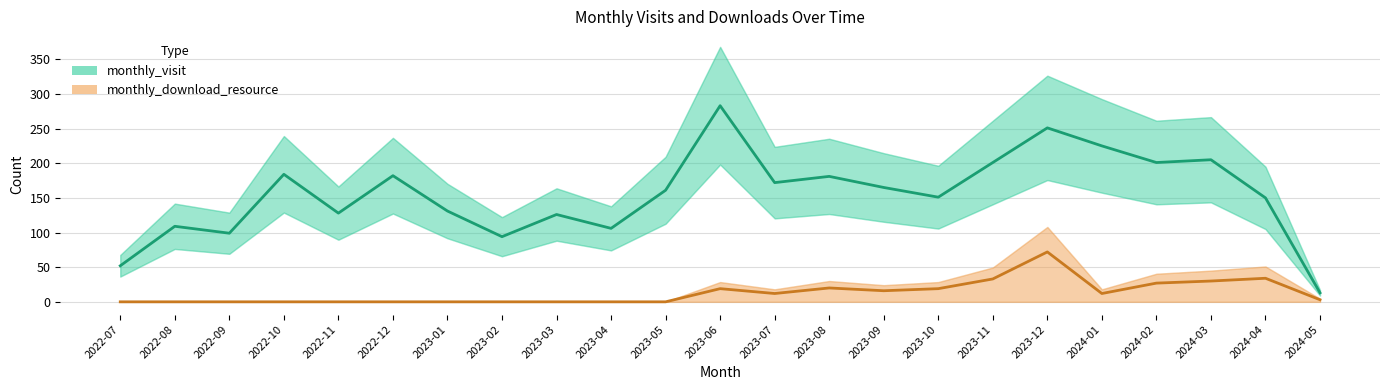

Where is the first local minimum for monthly_download_resource?

2023-07